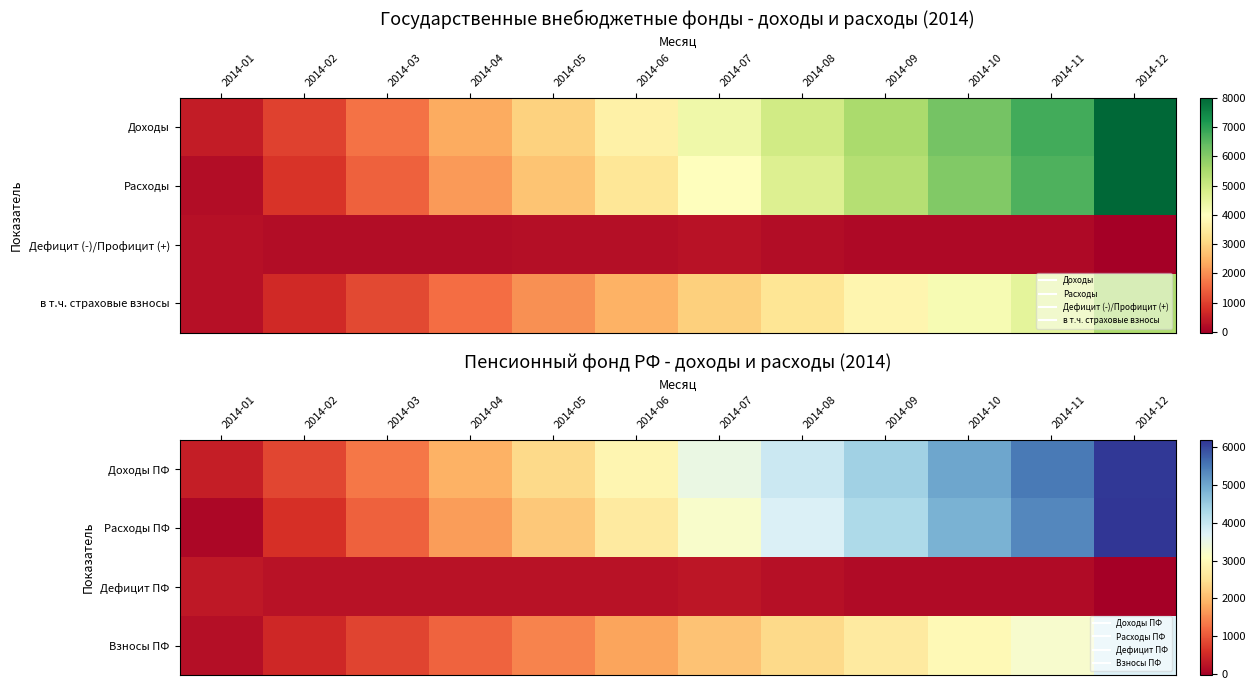

Is the value of Взносы ПФ at 2014-05 greater than the value of Дефицит ПФ at 2014-10?

Yes